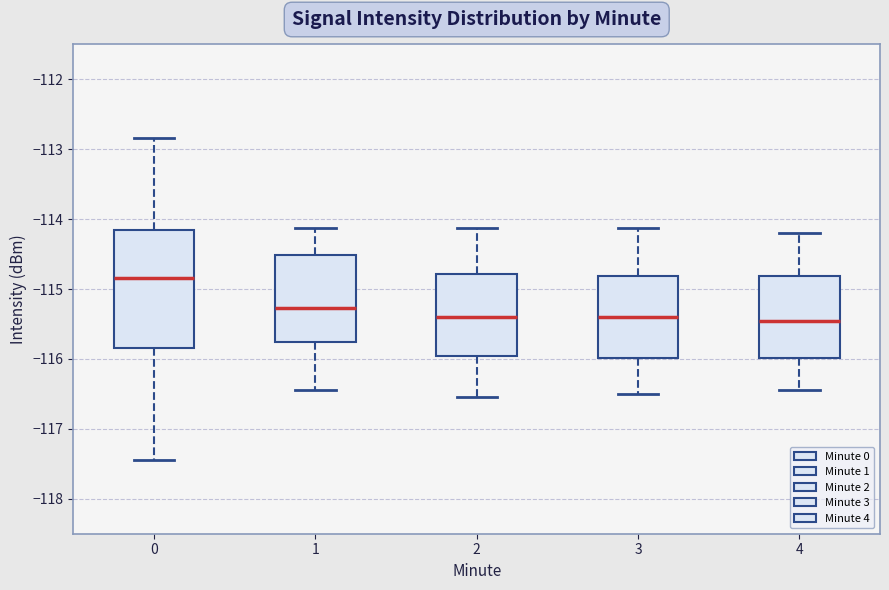

Reading left to right, transcribe this box plot: for each box, give where its median line is, the range the box spans, and where its two whiskers end, as read against the y-axis. The values are not printed on the chart, so give them approximately, as read against the axis.

0: median -114.8, box -115.8 to -114.2, whiskers -117.4 to -112.8
1: median -115.3, box -115.8 to -114.5, whiskers -116.4 to -114.1
2: median -115.4, box -116.0 to -114.8, whiskers -116.5 to -114.1
3: median -115.4, box -116.0 to -114.8, whiskers -116.5 to -114.1
4: median -115.4, box -116.0 to -114.8, whiskers -116.4 to -114.2